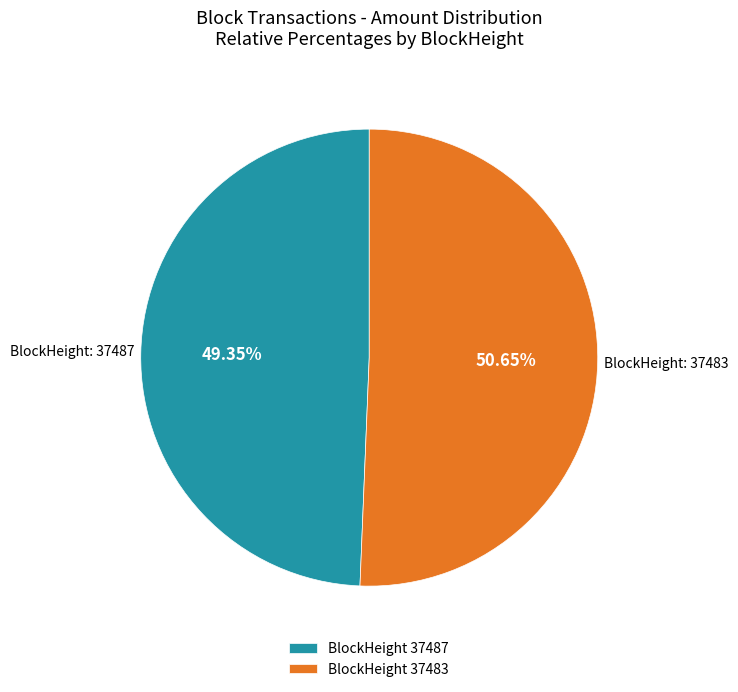

What is the largest slice in the pie chart?

BlockHeight 37483